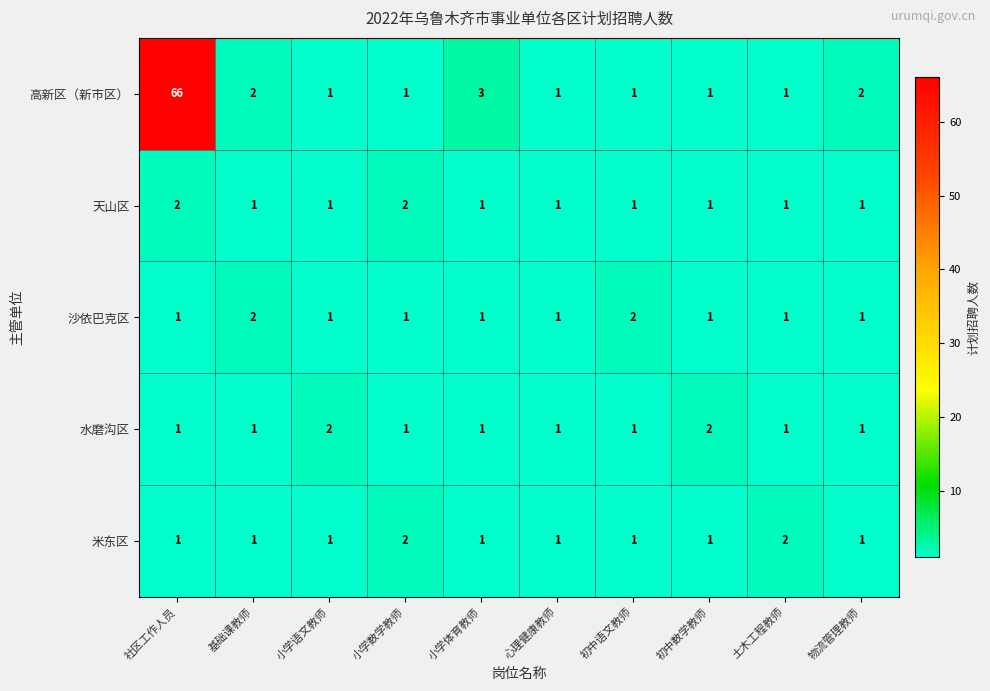

The 沙依巴克区 series shows 1 at 初中语文教师. True or false?

False